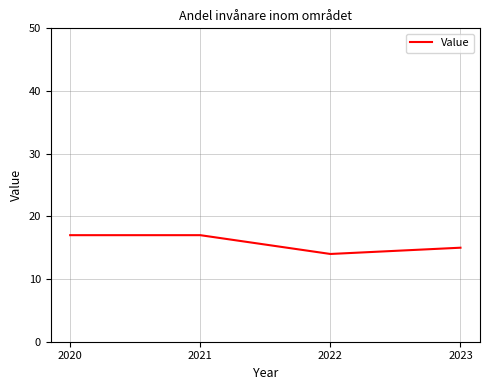

Where is the first local minimum?

2022